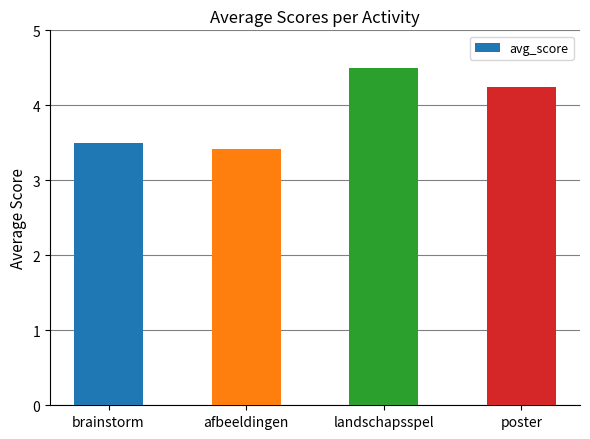

What is the label of the 3rd bar from the left?

landschapsspel